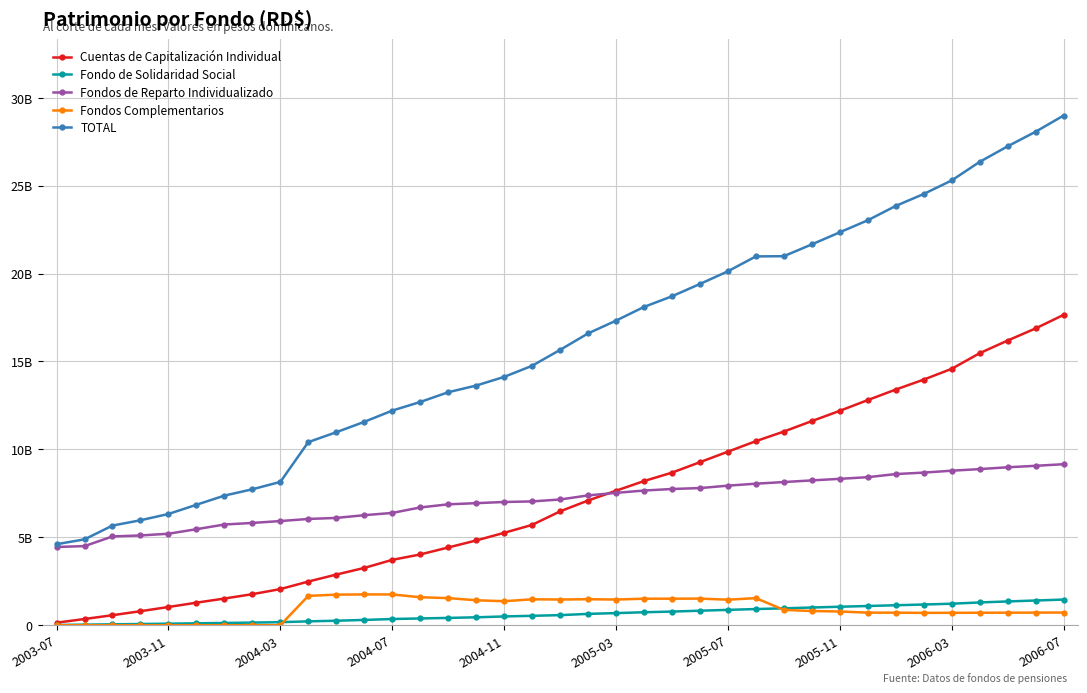

Does the chart have visible grid lines?

Yes